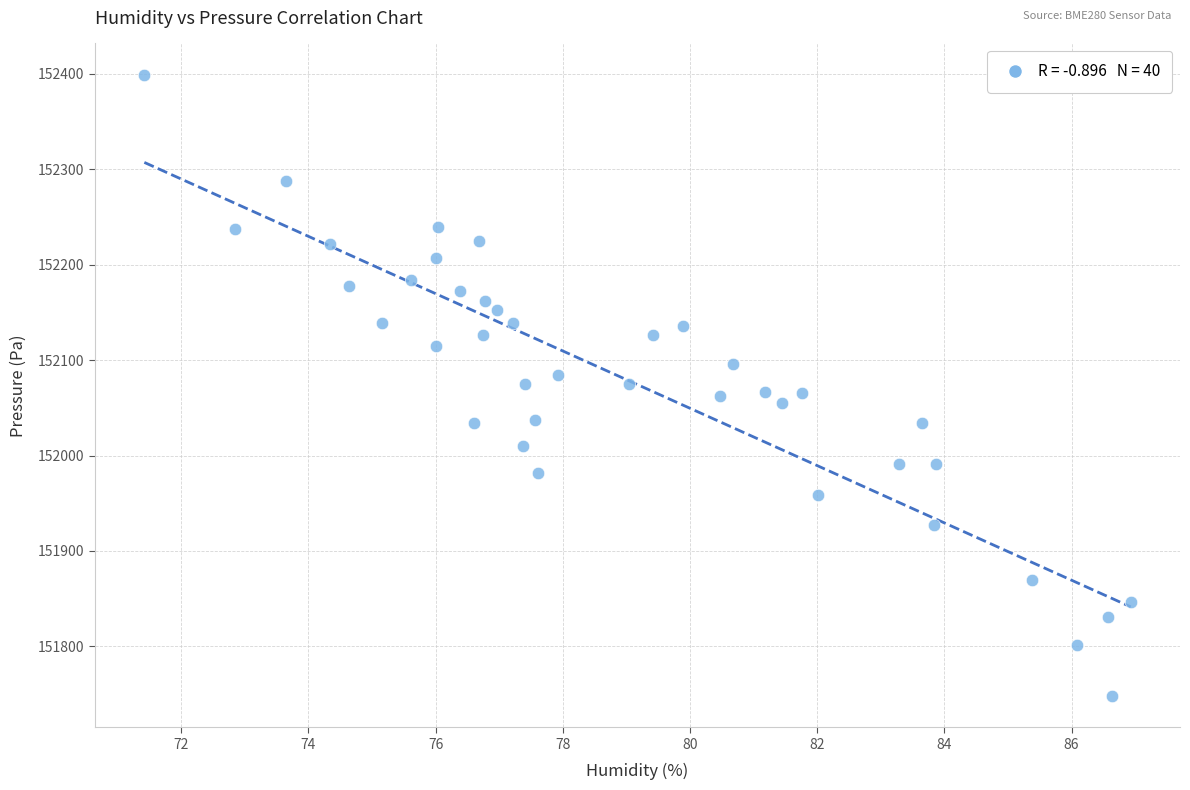

What is the range of X values (max minus min)?

15.5